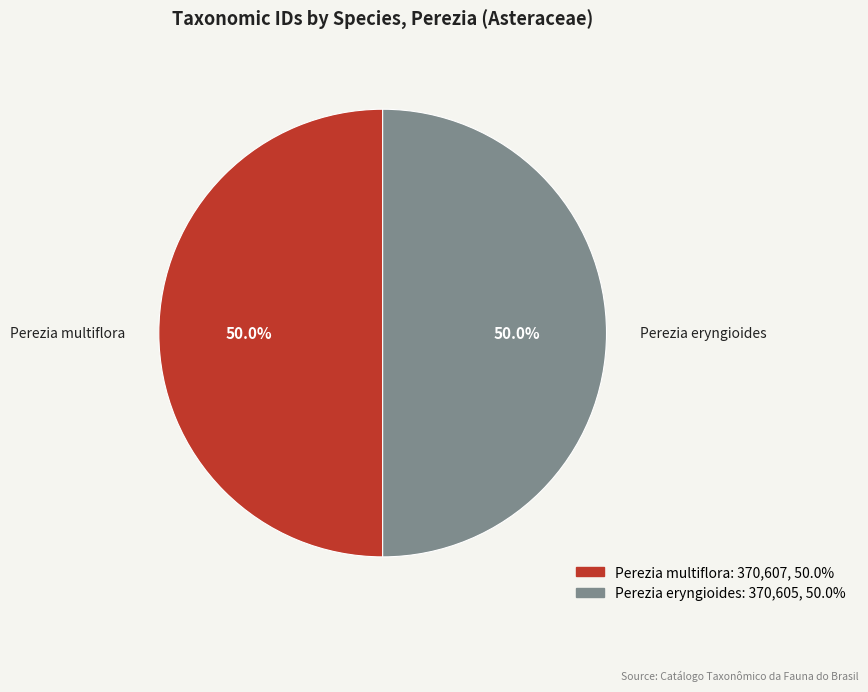

To the nearest percent, what is the combined percentage of Perezia multiflora and Perezia eryngioides?

100%